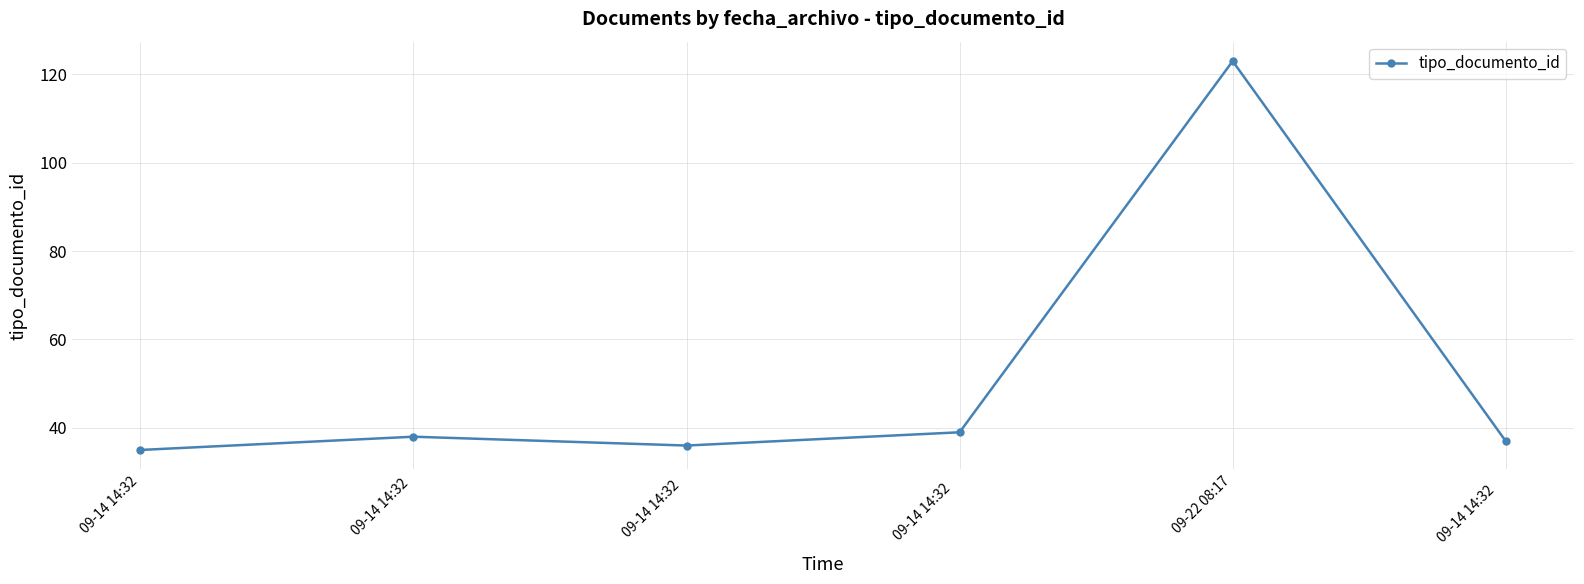

What is the smallest value displayed?

35